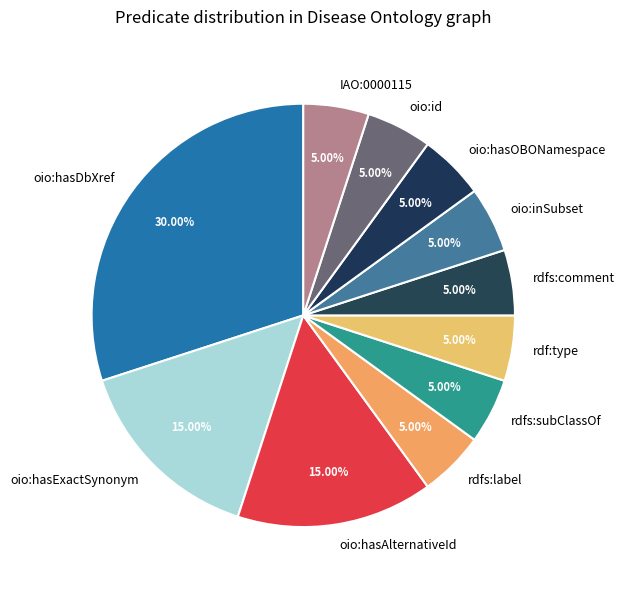

Does oio:inSubset represent more than half of the total?

No